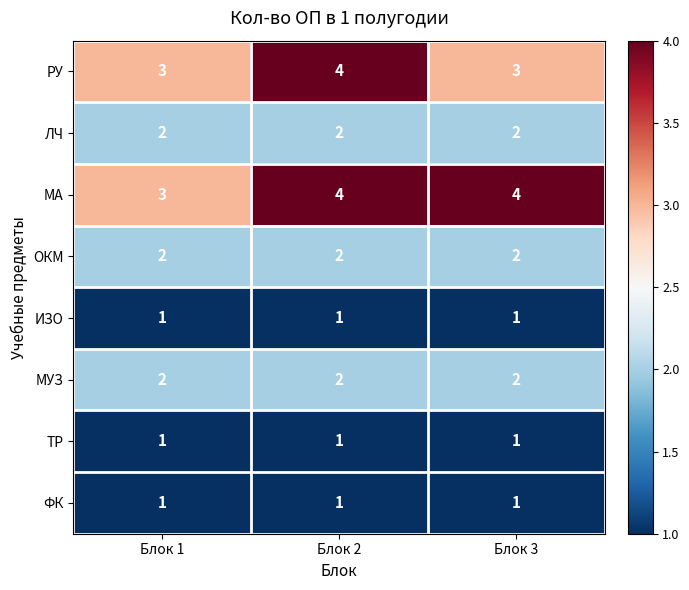

Count the МА values in the range 3 to 4.

3